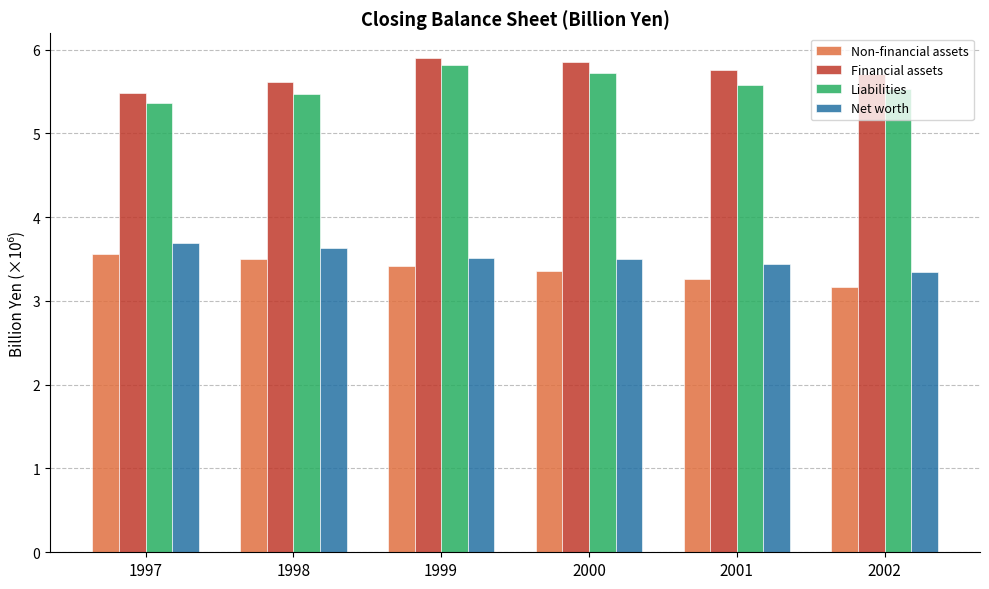

How many series are shown in this chart?

4